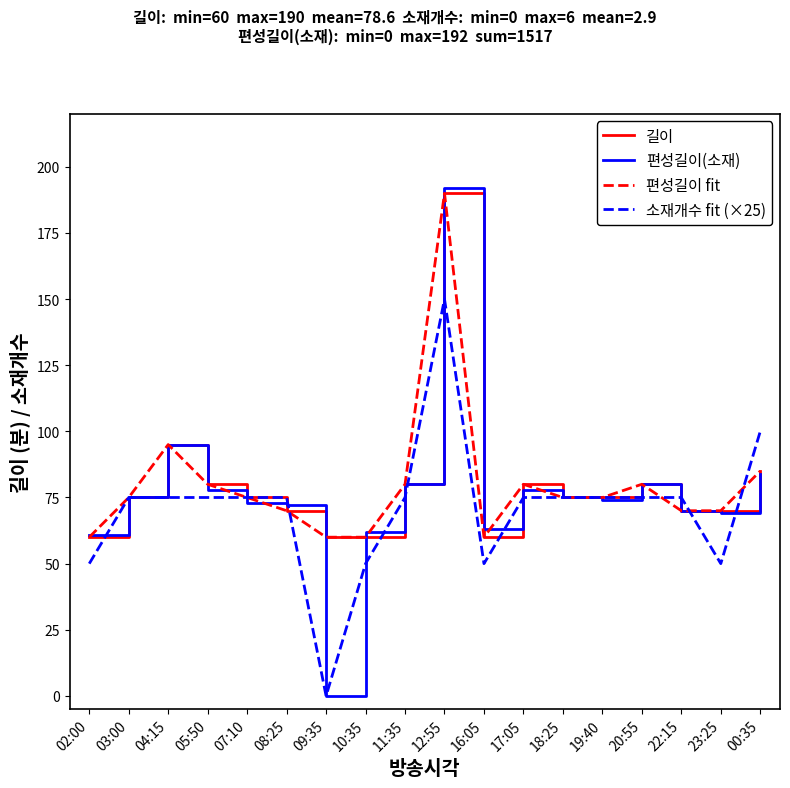

Does the chart have visible grid lines?

No